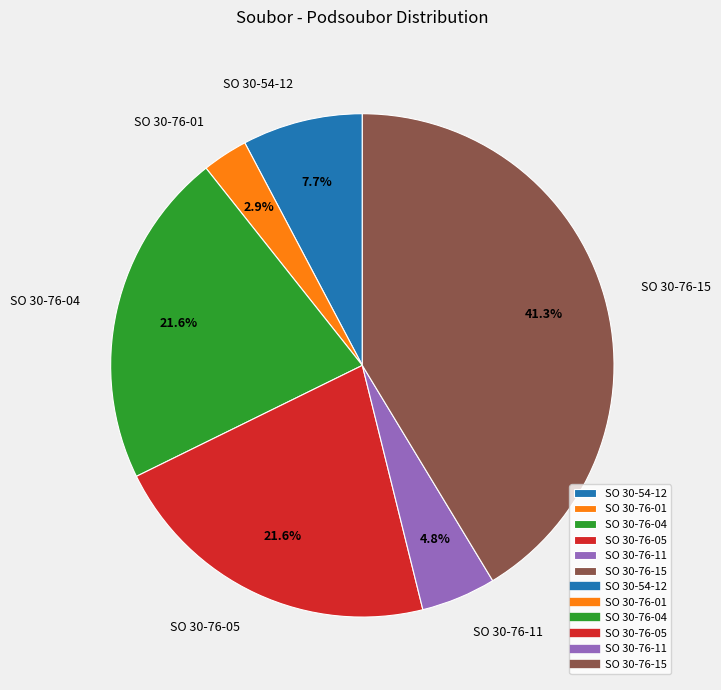

Which has a higher value, SO 30-54-12 or SO 30-76-04?

SO 30-76-04